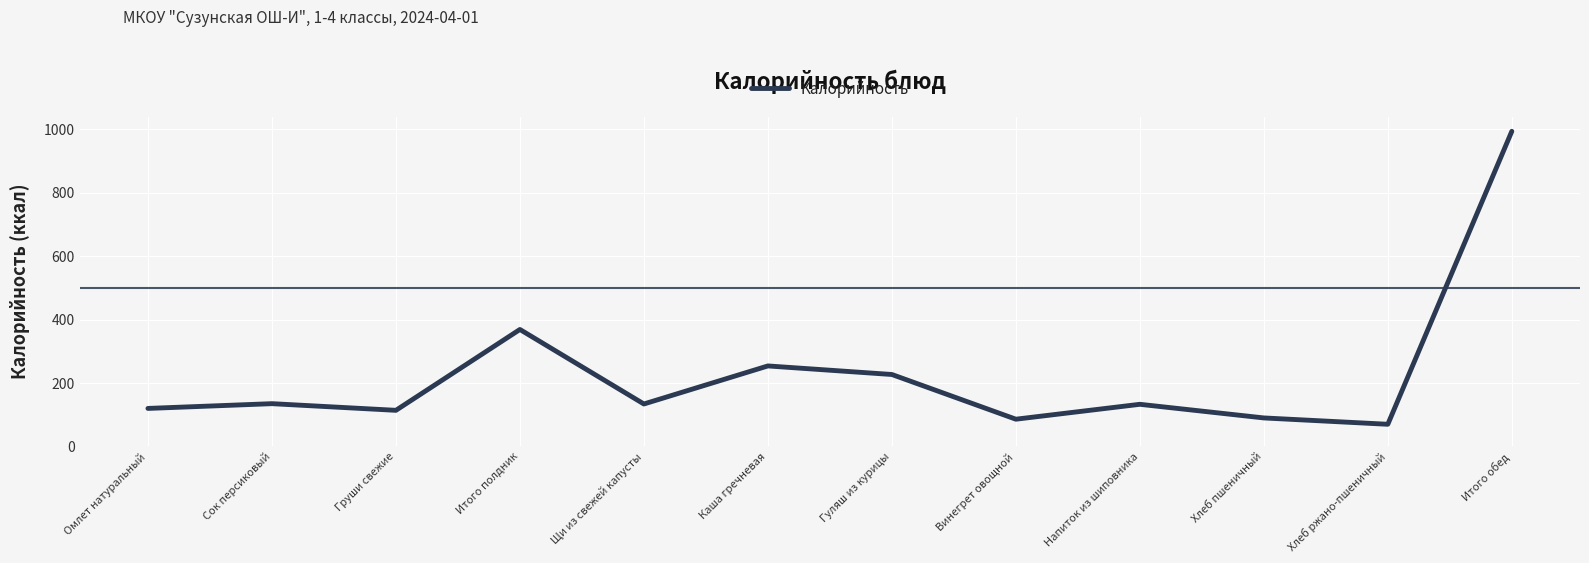

What is the change in value from Каша гречневая to Винегрет овощной?

-168